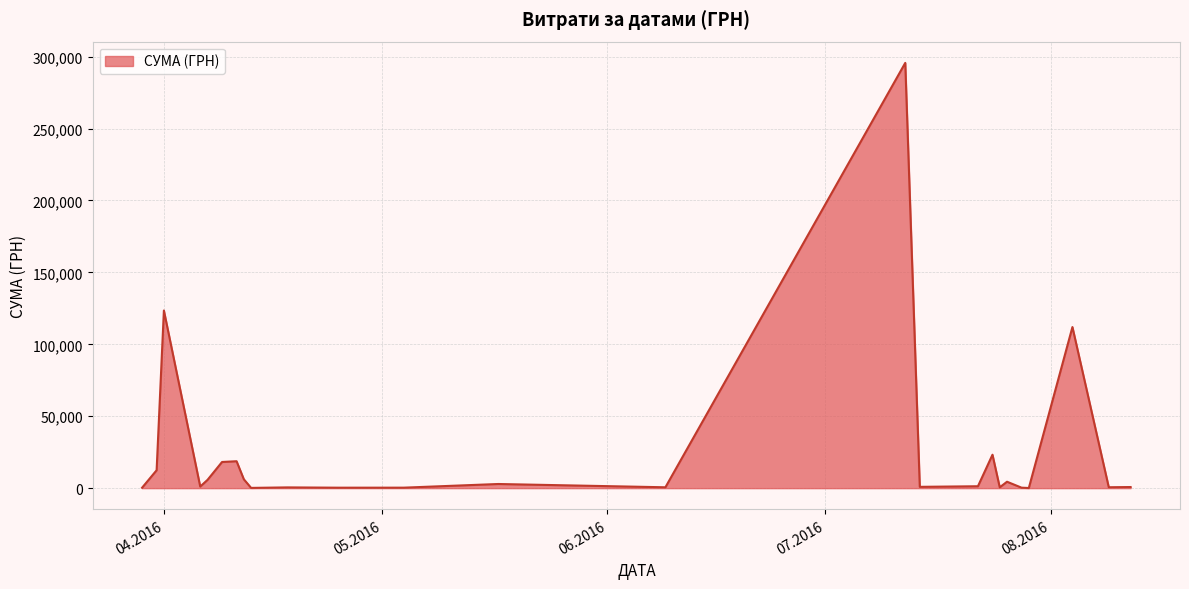

What is the greatest value displayed?

295638.6